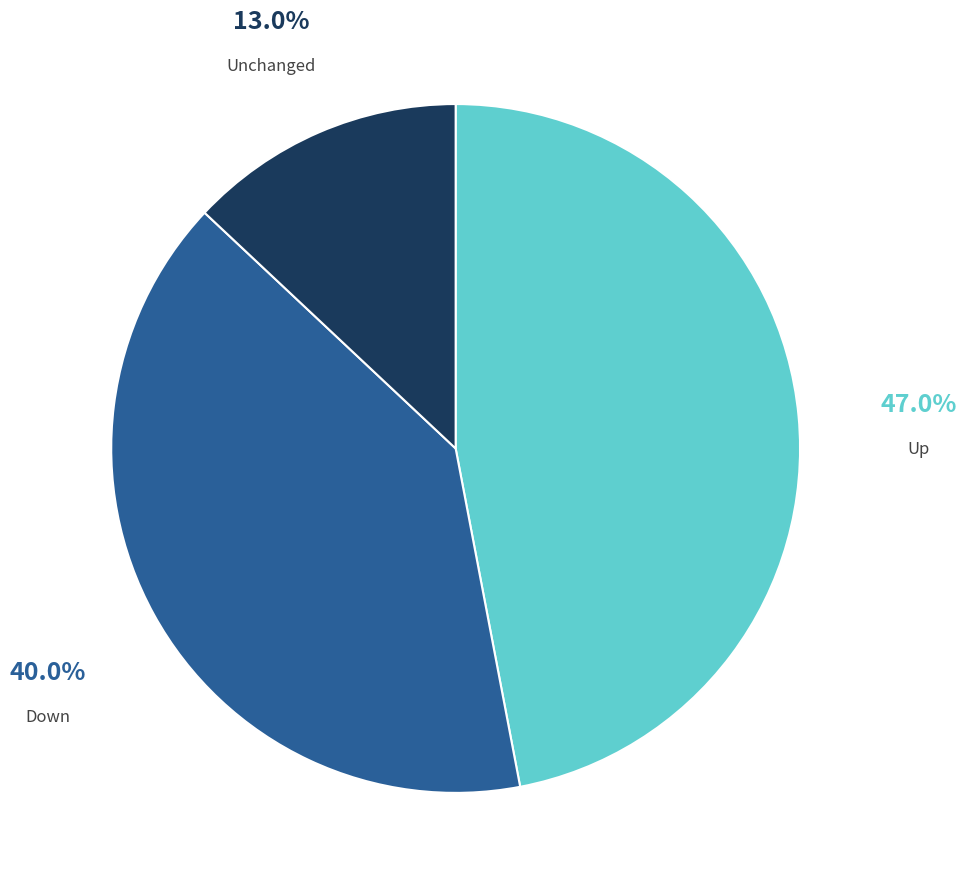

Does any single category account for the majority?

No